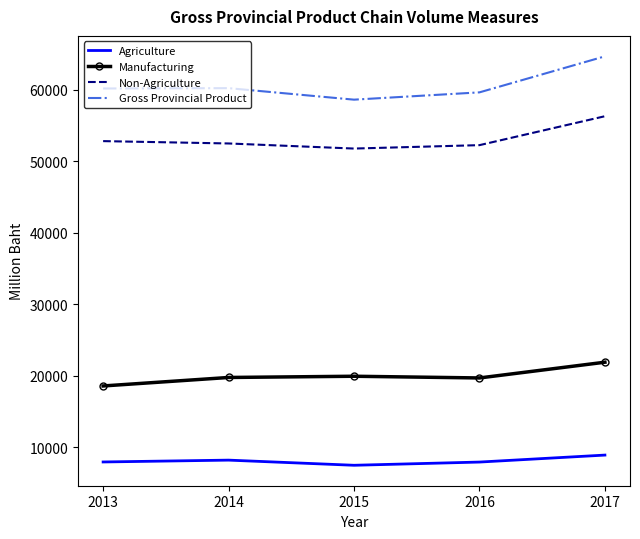

Is the value of Agriculture at 2013 greater than the value of Manufacturing at 2017?

No